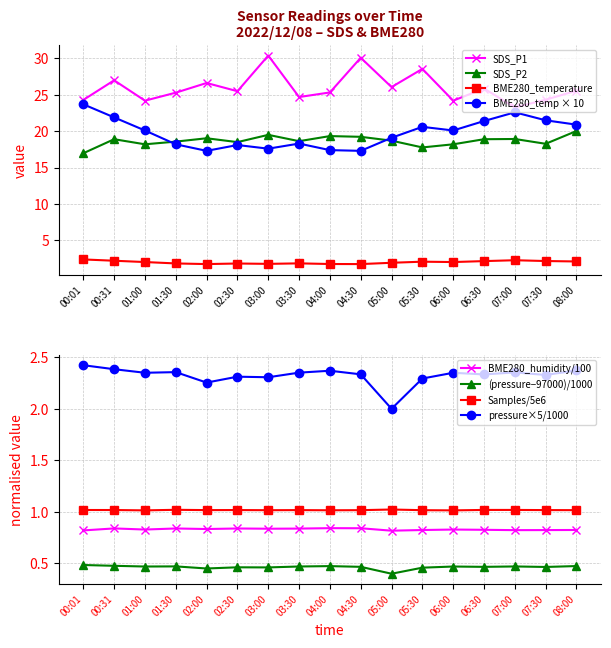

What is the difference between the second highest and second lowest values in the SDS_P2 series?

1.7